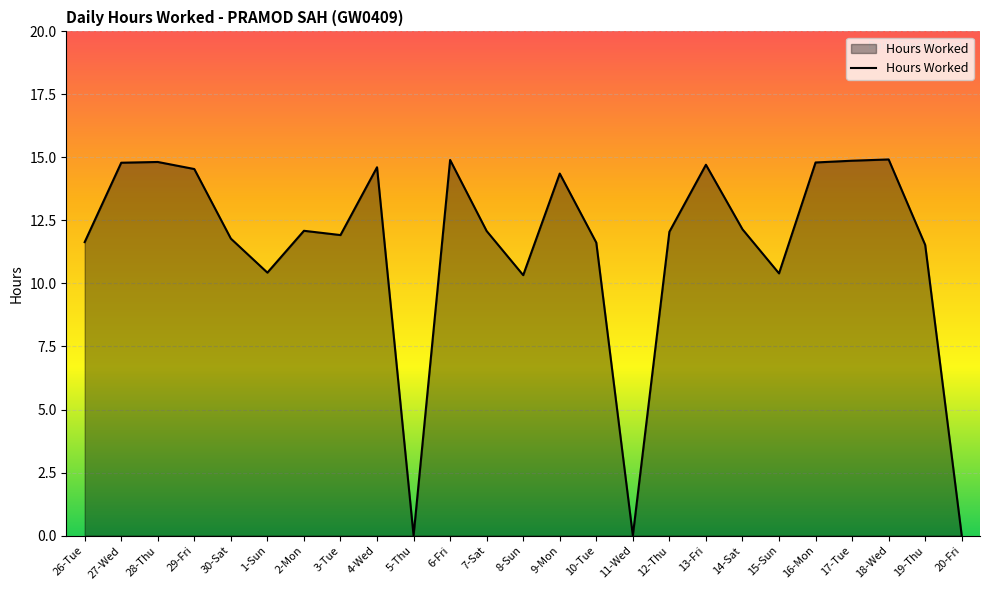

What is the greatest value displayed?

14.9